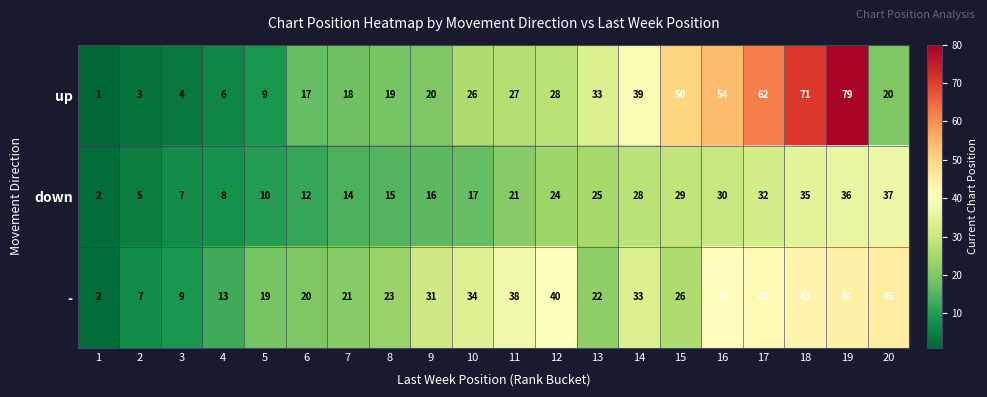

What is the total value across all series at 11?

86